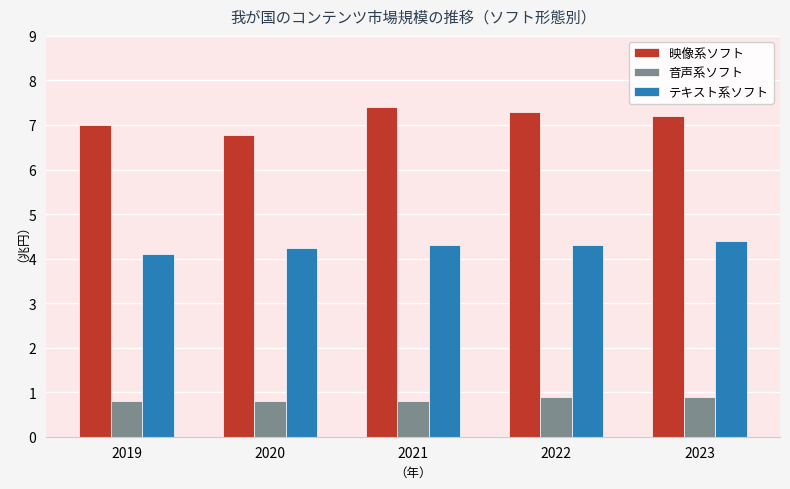

What is the value of the テキスト系ソフト bar at the 2nd from the left?

4.2